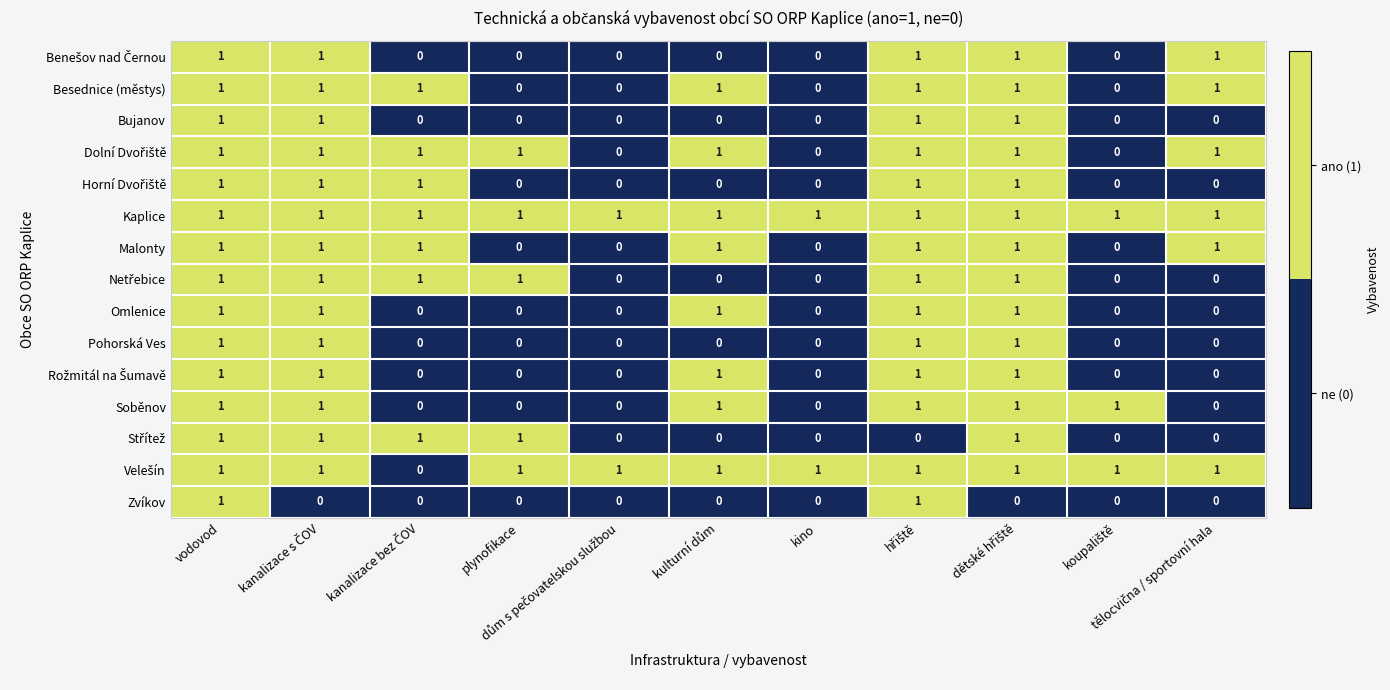

How many Pohorská Ves values are between 0 and 1?

11